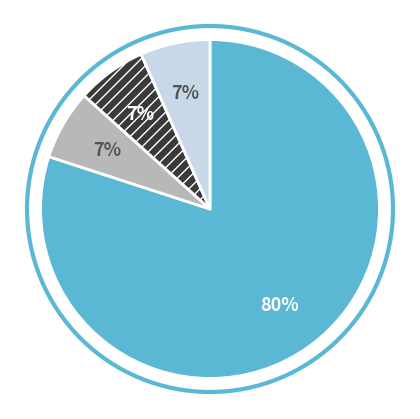

Is there any slice that represents more than half of the pie?

Yes